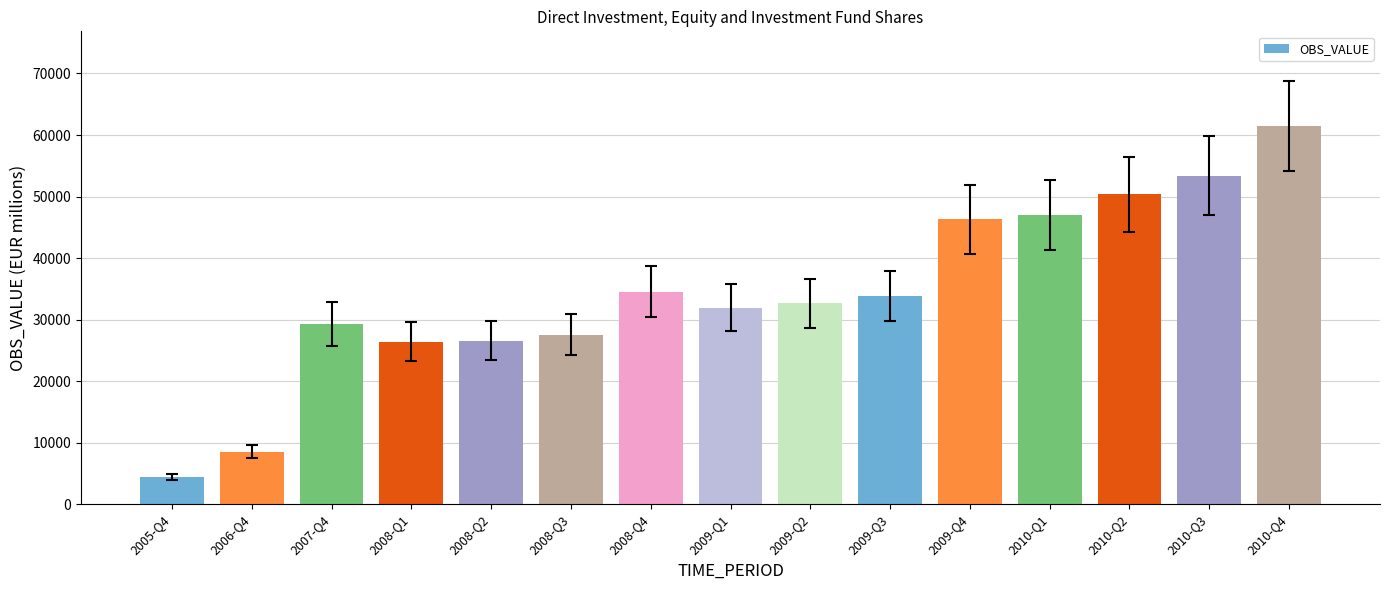

At which category does the chart reach its minimum across all series?

2005-Q4